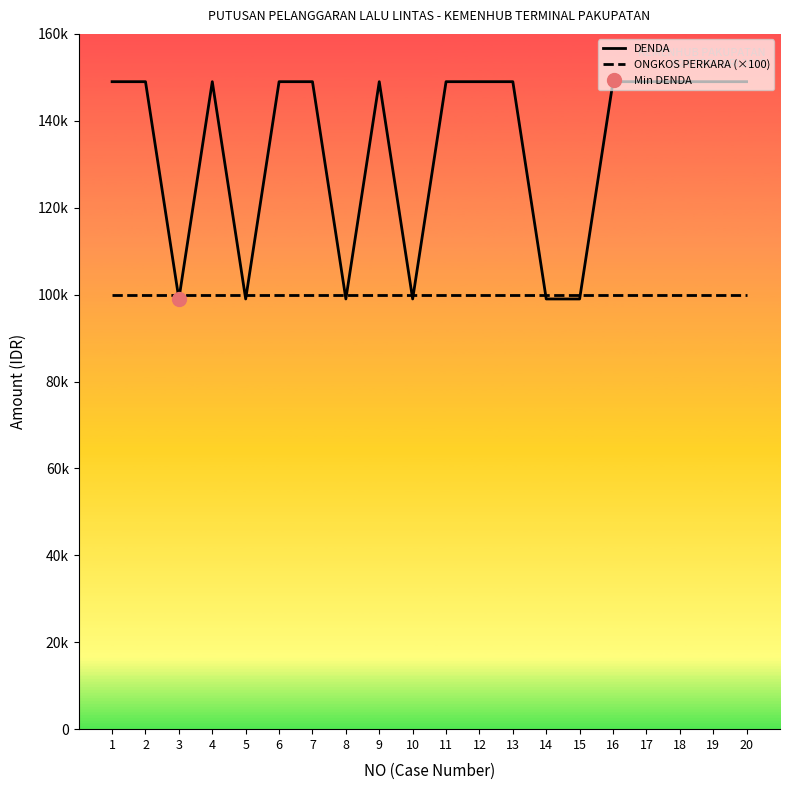

At how many categories does at least one series exceed 109477?

14